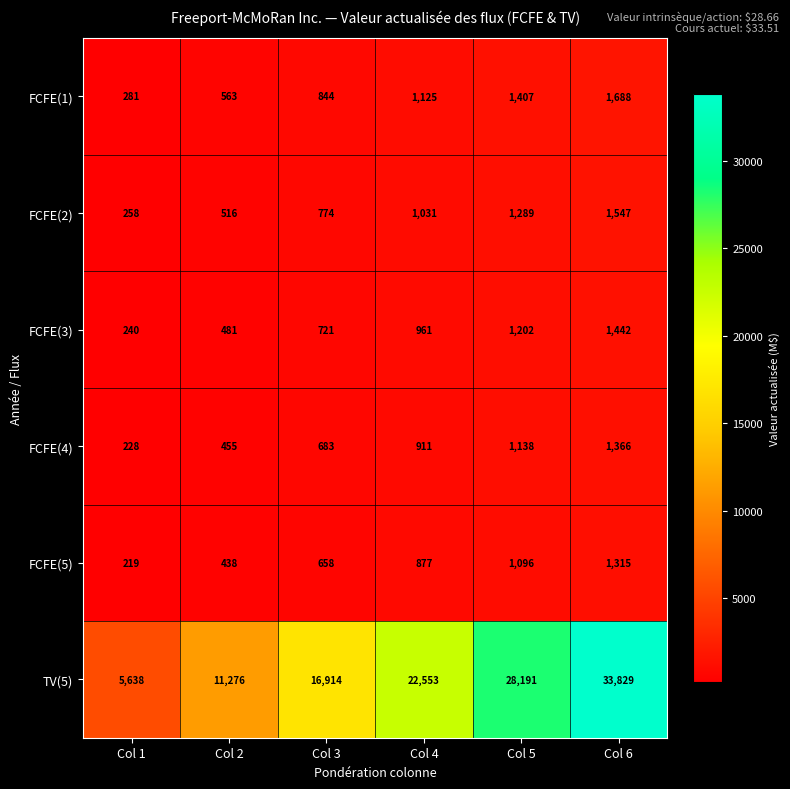

List the labels in order of FCFE(1) value, largest first.

Col 6, Col 5, Col 4, Col 3, Col 2, Col 1